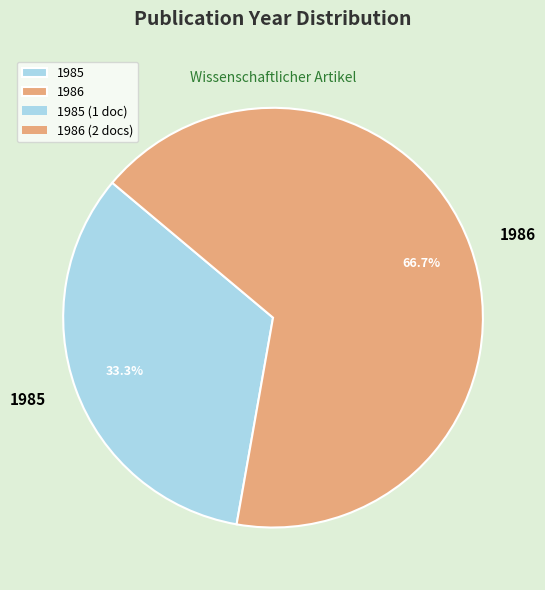

What percentage do 1985 and 1986 together represent?

100.0%